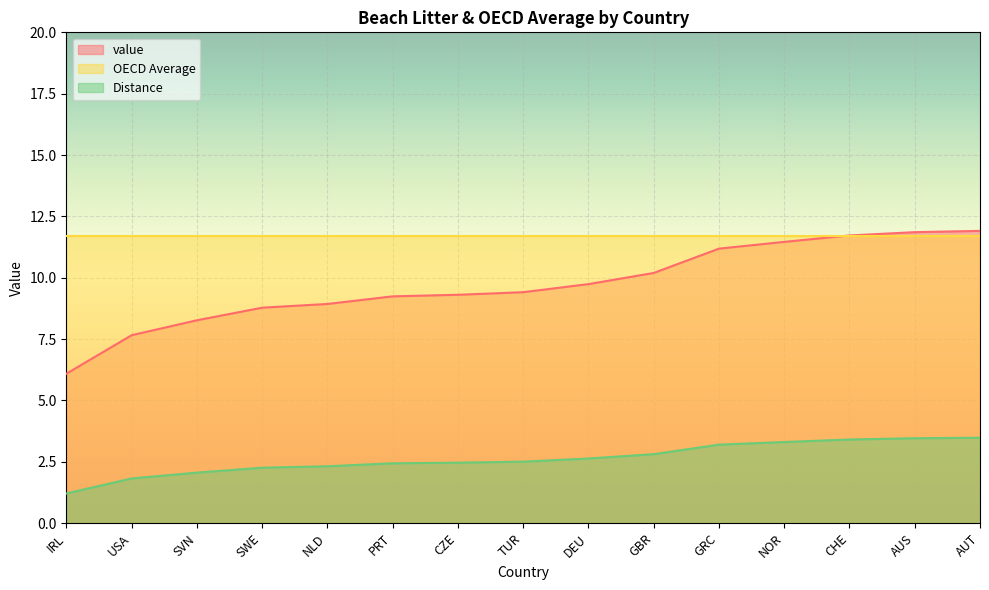

True or false: Distance and value cross at least once.

False